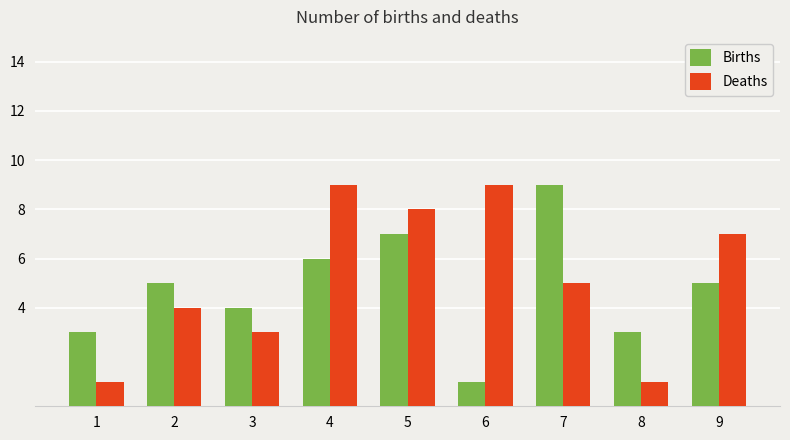

How many data points does each series have?

9